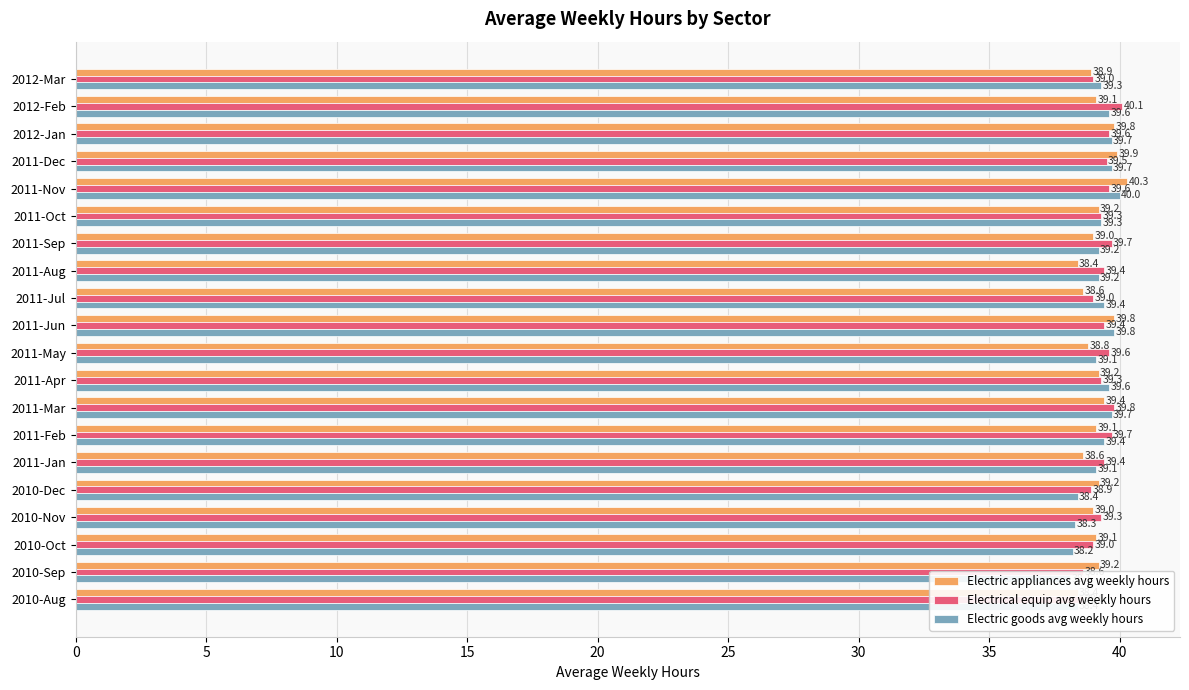

What is the approximate value of Electrical equip avg weekly hours at 2012-Feb?

40.1